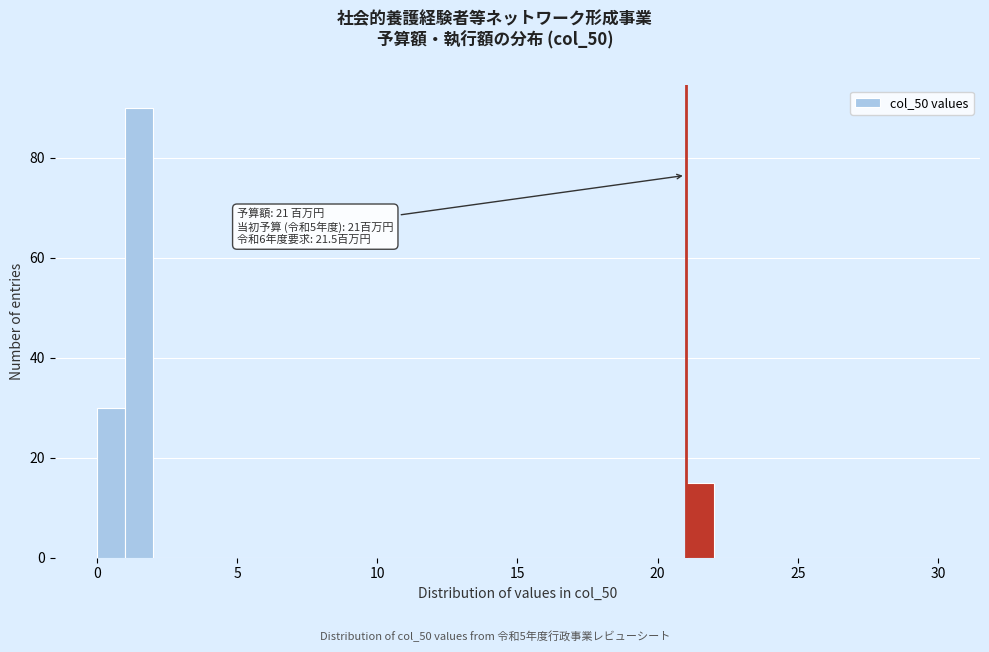

Around what value on the x-axis is the tallest bar? Give the approximate position of its centre, as read against the axis.

1.5